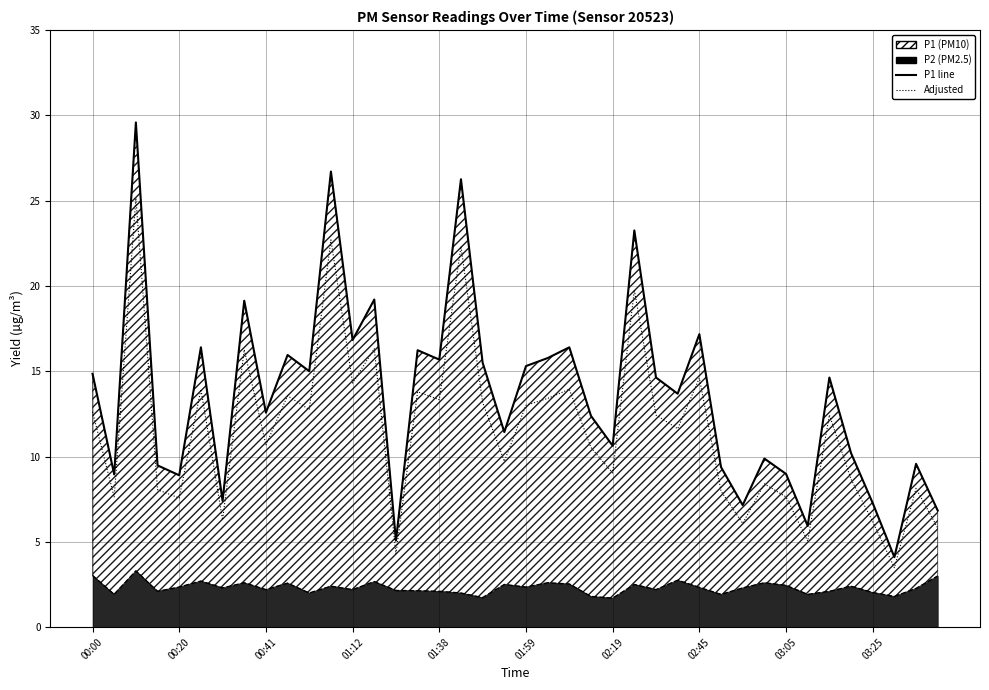

At which category does P1 reach its first local peak?

00:10